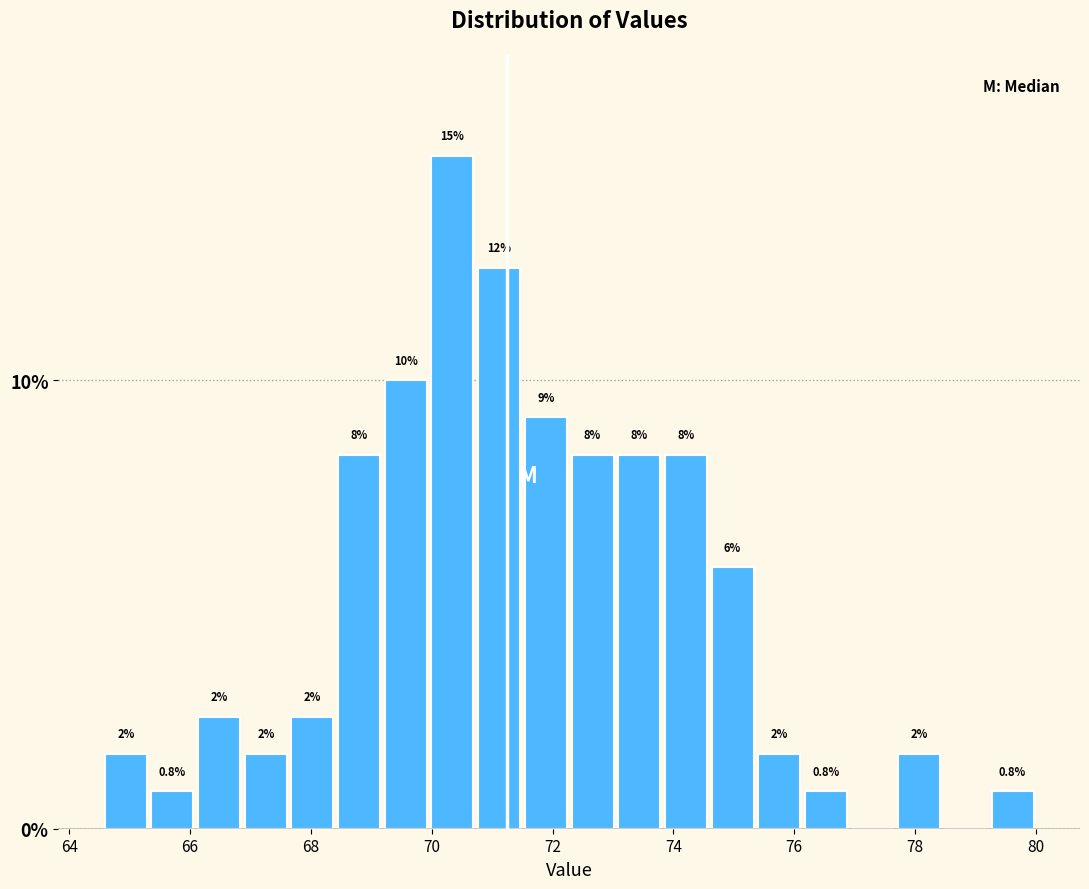

Read against the x-axis, roughly where is the centre of the tallest bar?

70.4